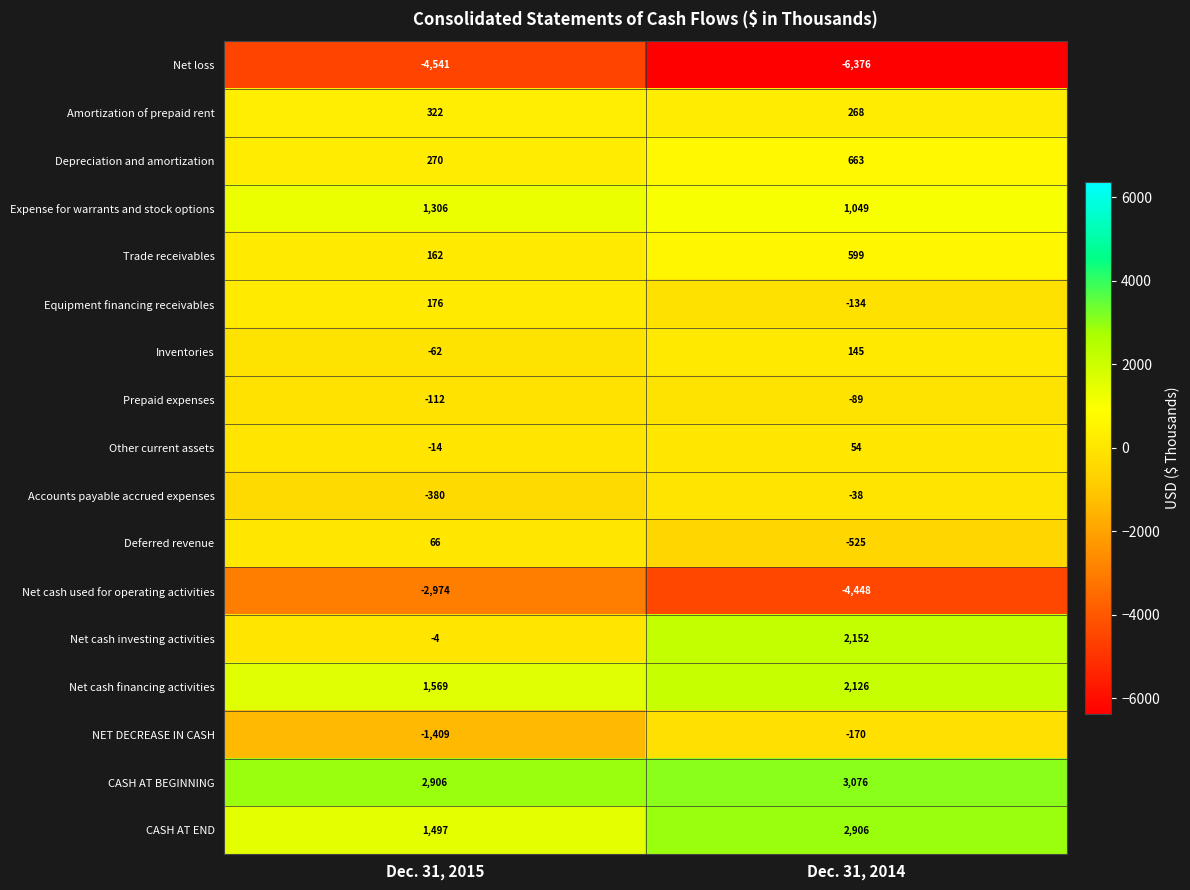

At which category is the sum across all series the highest?

Dec. 31, 2014